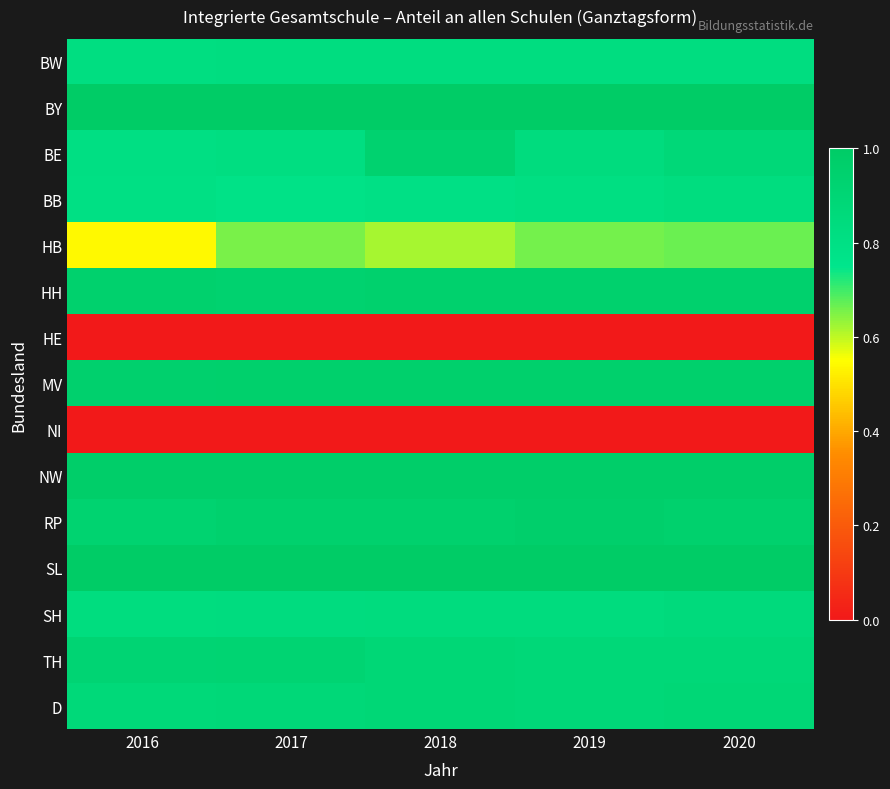

Reading right to left, transcribe all the data shown in this chart.

BW: 2020=0.8	2019=0.8	2018=0.8	2017=0.8	2016=0.8
BY: 2020=1.0	2019=1.0	2018=1.0	2017=1.0	2016=1.0
BE: 2020=0.9	2019=0.8	2018=0.9	2017=0.8	2016=0.8
BB: 2020=0.8	2019=0.8	2018=0.8	2017=0.8	2016=0.8
HB: 2020=0.7	2019=0.7	2018=0.6	2017=0.7	2016=0.5
HH: 2020=0.9	2019=0.9	2018=0.9	2017=0.9	2016=0.9
HE: 2020=0.0	2019=0.0	2018=0.0	2017=0.0	2016=0.0
MV: 2020=1.0	2019=1.0	2018=1.0	2017=1.0	2016=1.0
NI: 2020=0.0	2019=0.0	2018=0.0	2017=0.0	2016=0.0
NW: 2020=1.0	2019=1.0	2018=1.0	2017=1.0	2016=1.0
RP: 2020=0.9	2019=1.0	2018=0.9	2017=0.9	2016=0.9
SL: 2020=1.0	2019=1.0	2018=1.0	2017=1.0	2016=1.0
SH: 2020=0.9	2019=0.8	2018=0.8	2017=0.8	2016=0.8
TH: 2020=0.9	2019=0.9	2018=0.9	2017=0.9	2016=0.9
D: 2020=0.9	2019=0.9	2018=0.9	2017=0.9	2016=0.9